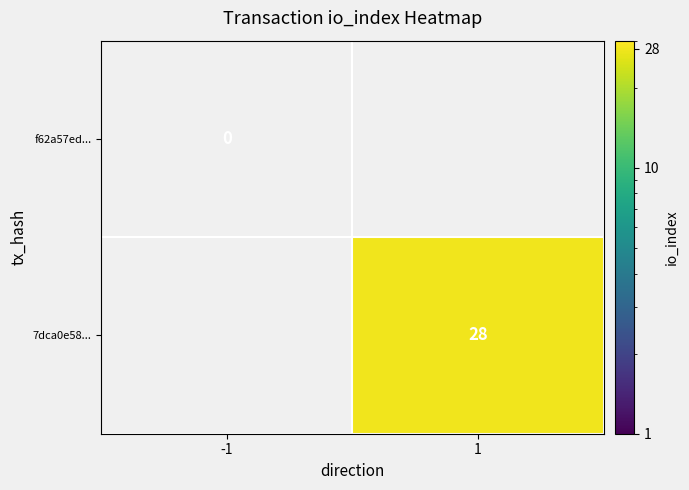

Which has a higher value, 1 or -1?

-1